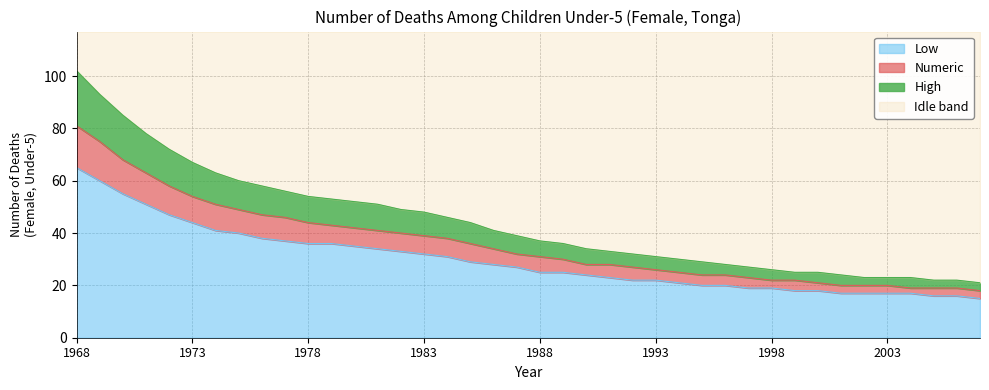

What is the difference between the Numeric values at 2003 and 1992?

7